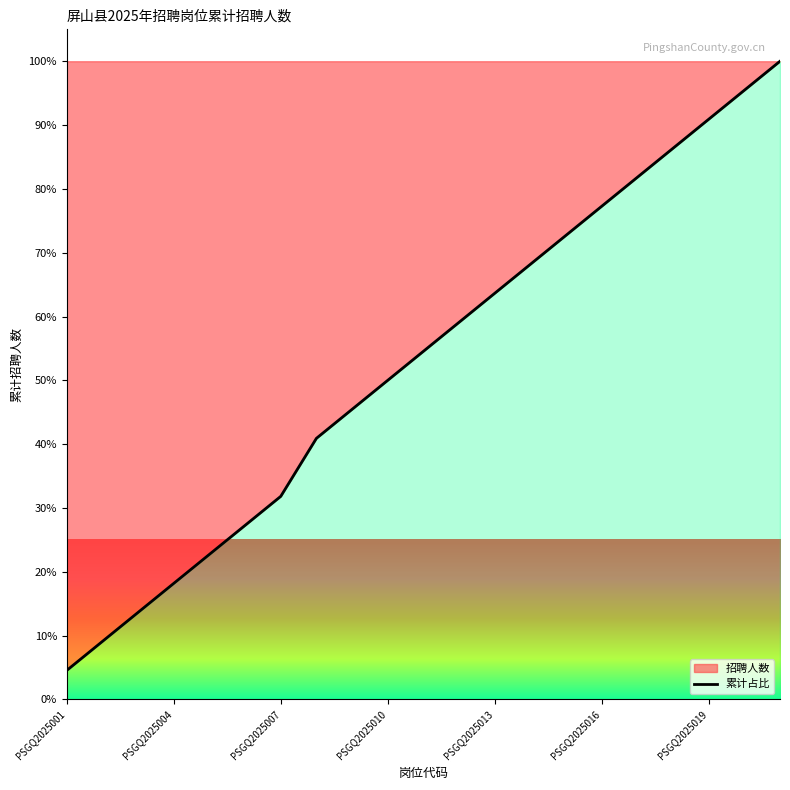

What is the minimum value shown in the chart?

4.5